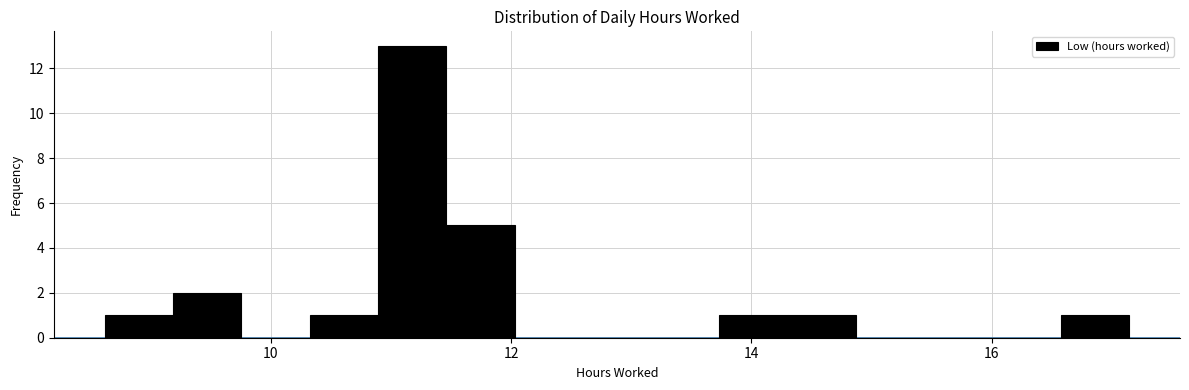

Read against the x-axis, roughly where is the centre of the tallest bar?

11.2